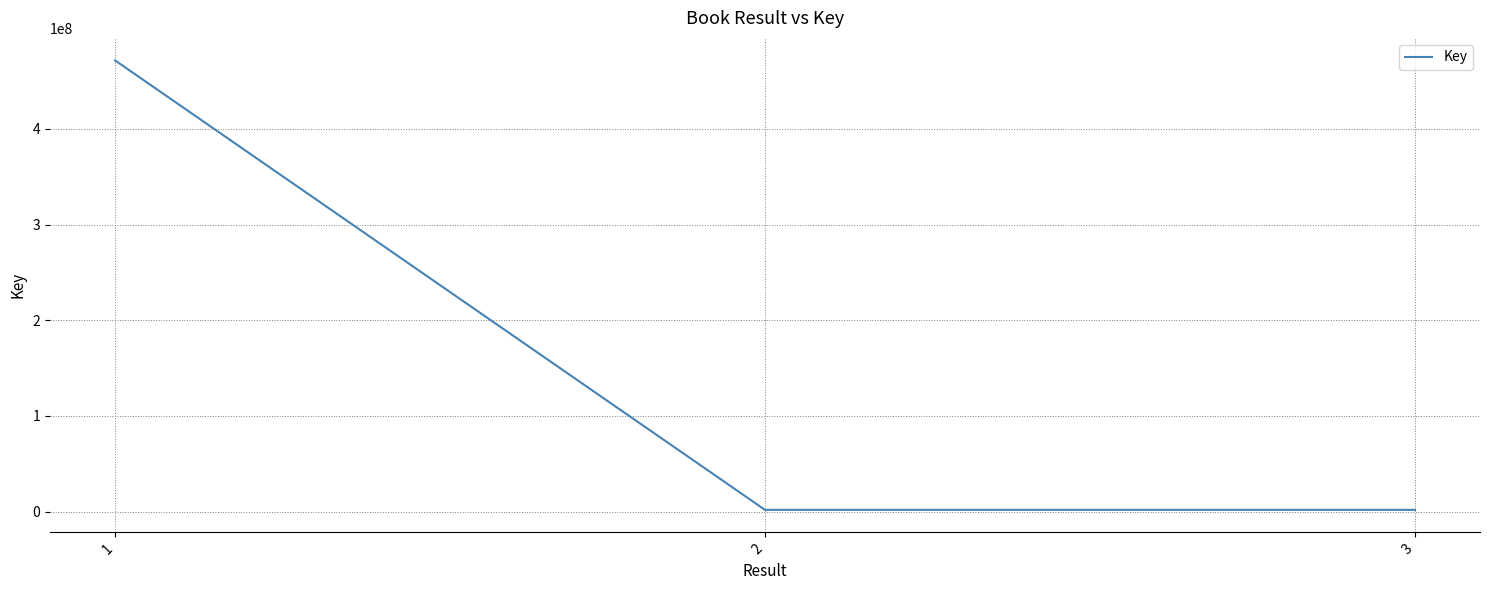

Between 3 and 1, which is larger?

1